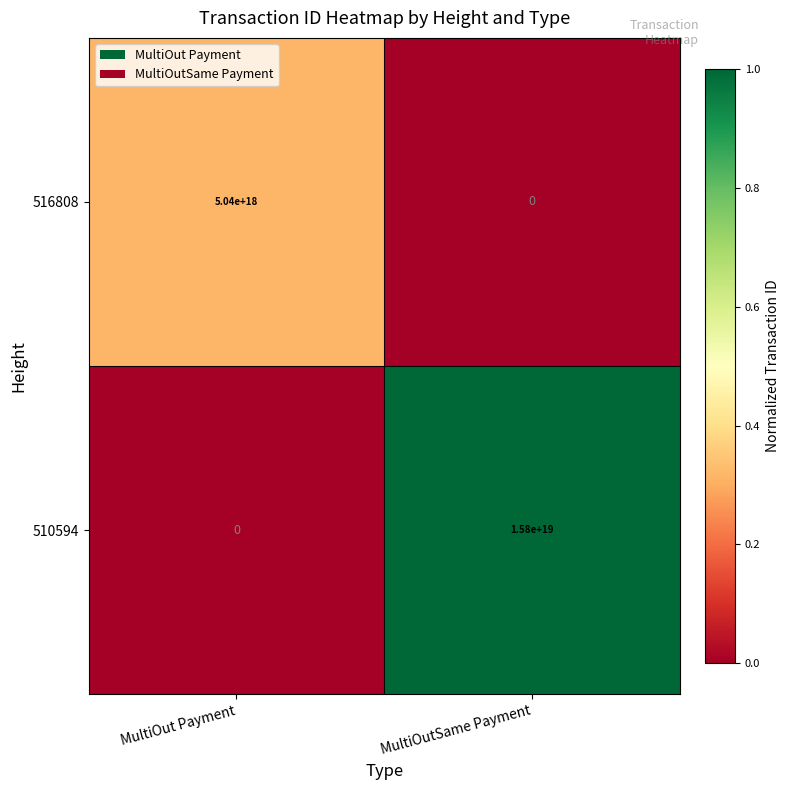

The value of 510594 at MultiOutSame Payment is 25322295356378697728. True or false?

False